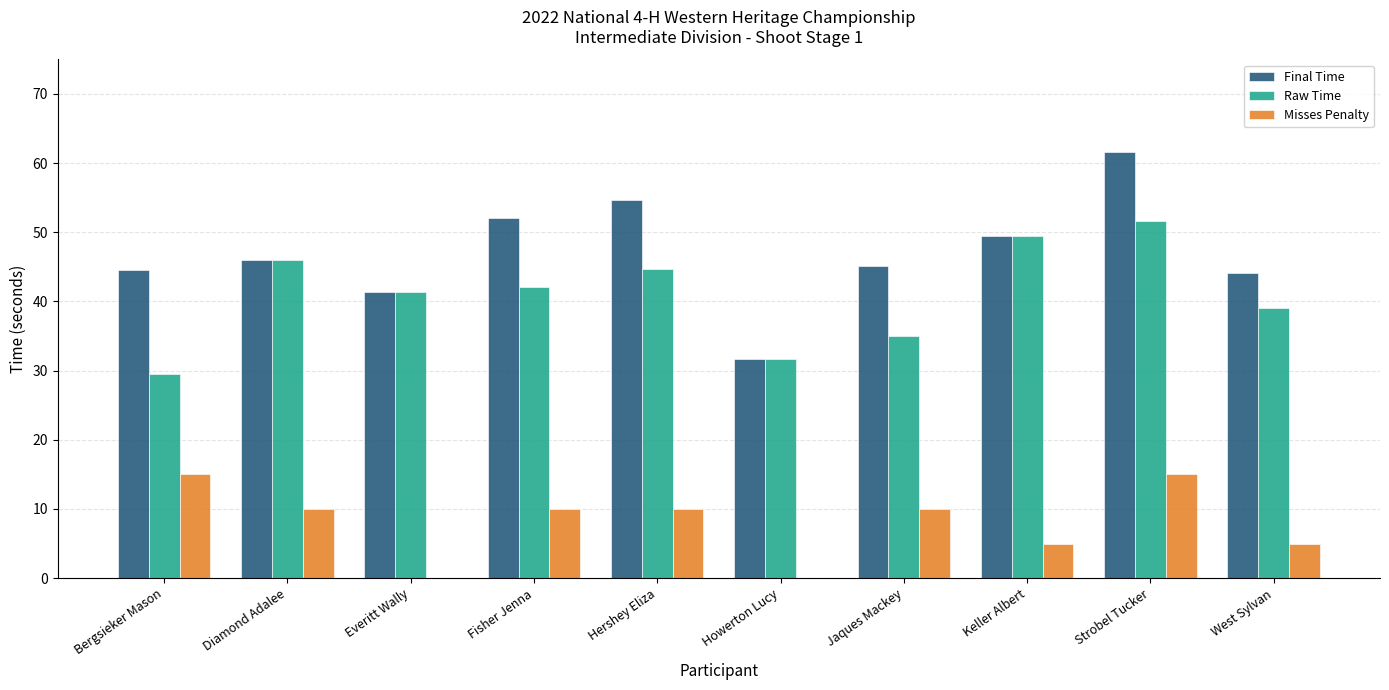

Between Diamond Adalee and Hershey Eliza, which series saw the biggest shift?

Final Time